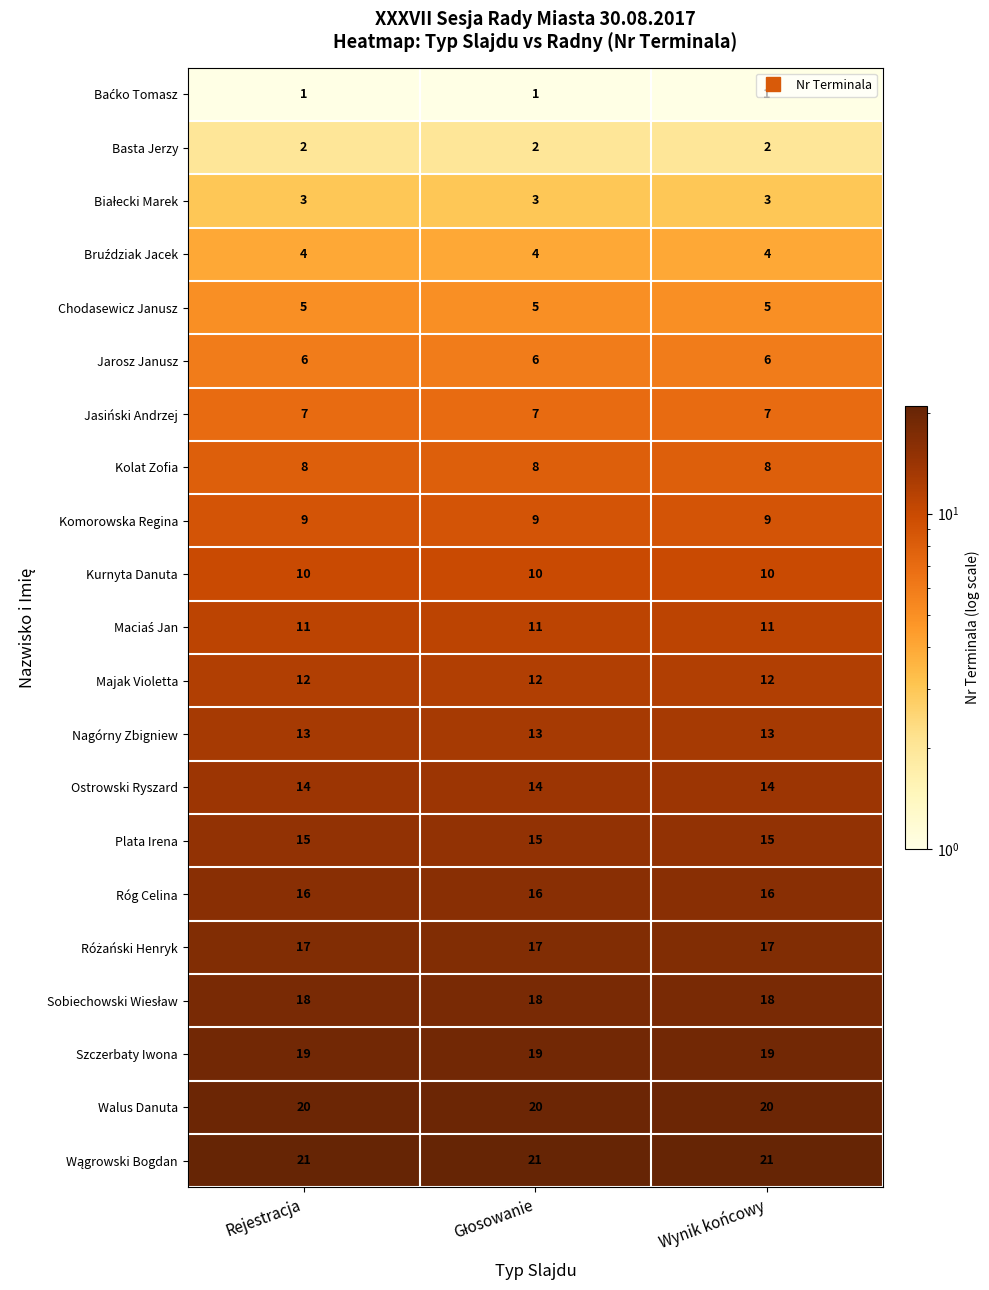

Is it true that Szczerbaty Iwona equals 13 at Wynik końcowy?

False